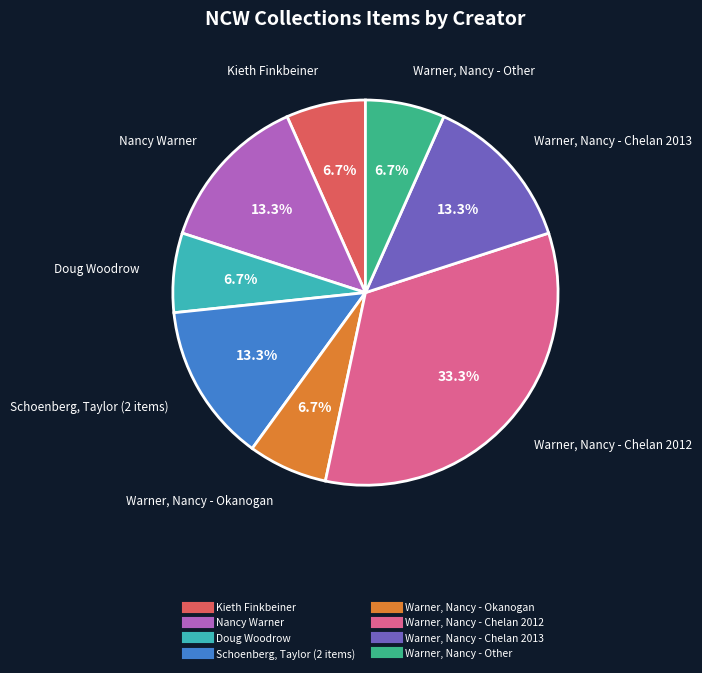

Does any single category account for the majority?

No